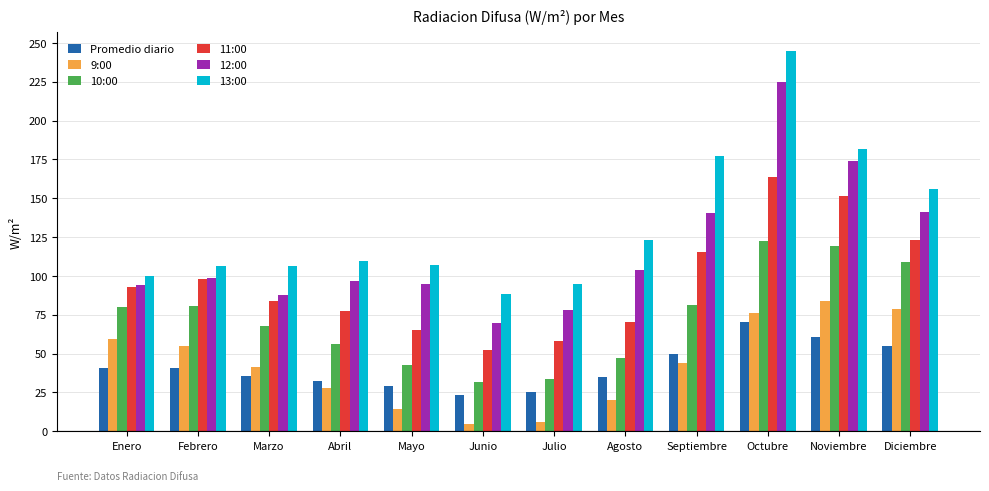

What are all the series names shown in the legend?

Promedio diario, 9:00, 10:00, 11:00, 12:00, 13:00